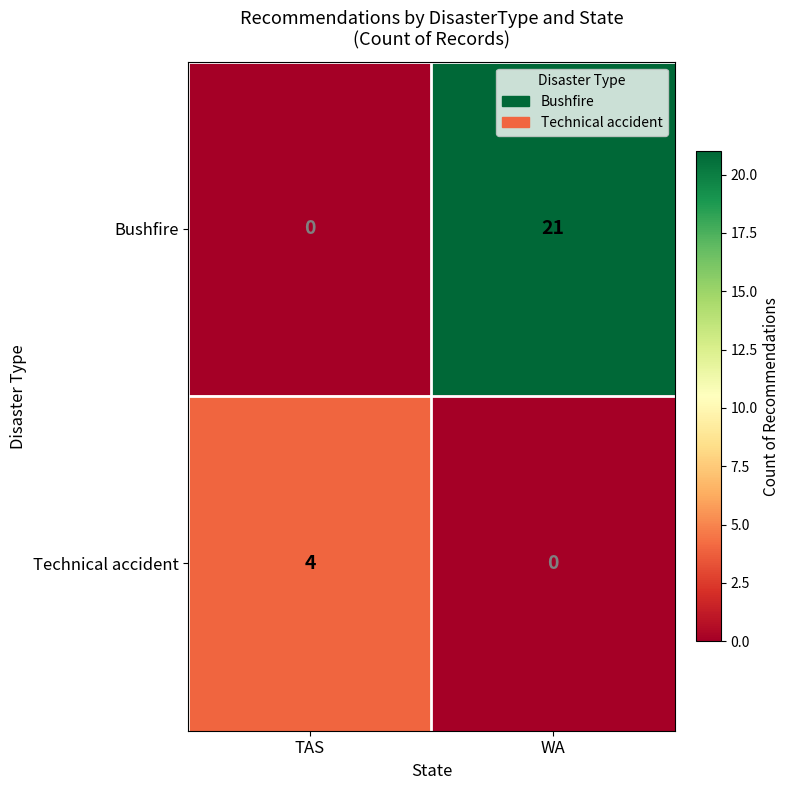

How many distinct data groups are displayed?

2